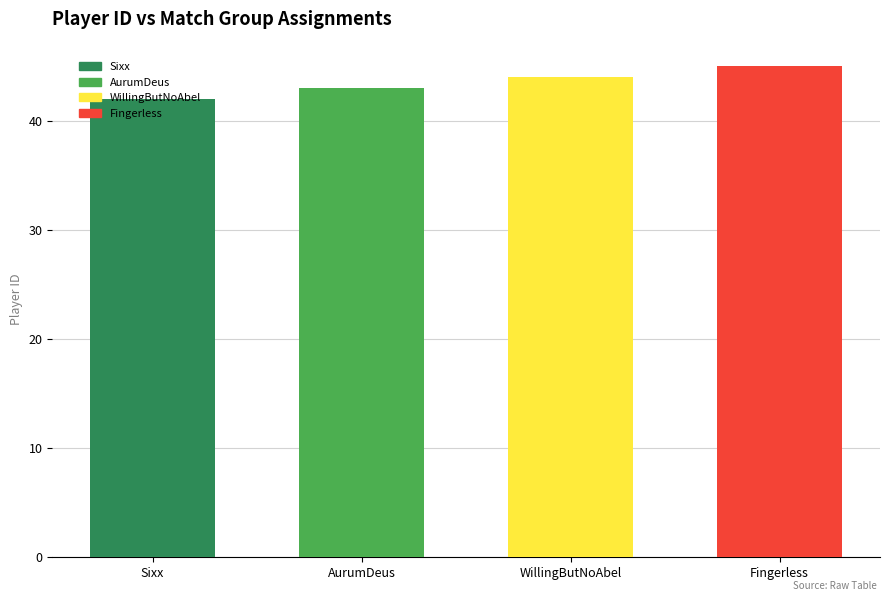

Rank the categories by value from highest to lowest.

Fingerless, WillingButNoAbel, AurumDeus, Sixx